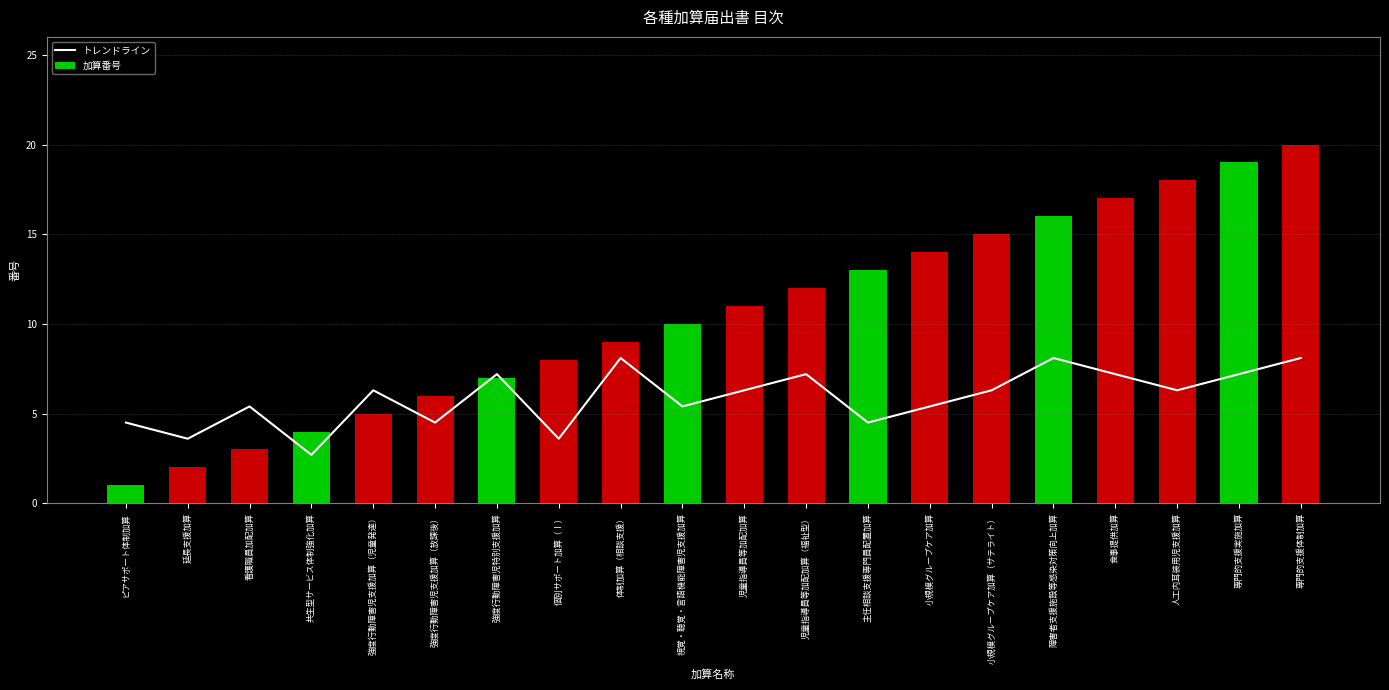

Between 延長支援加算 and 強度行動障害児支援加算（放課後）, which series saw the biggest shift?

加算番号